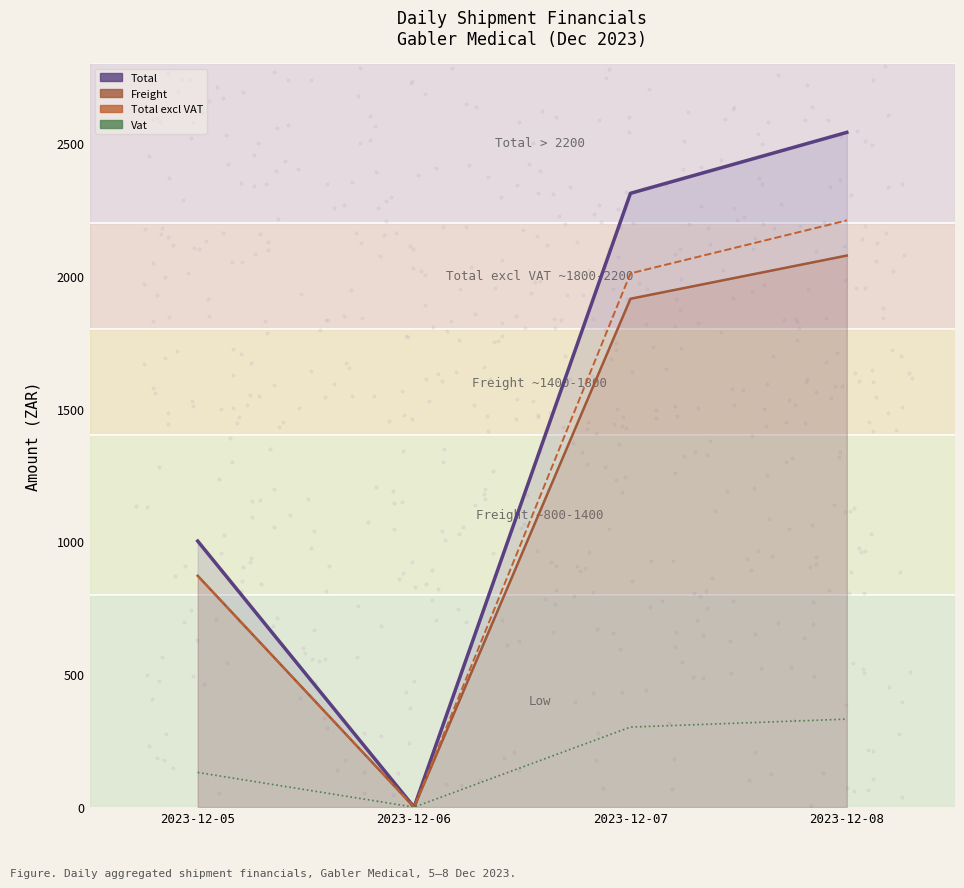

Which series has the widest spread of Y values?

Total